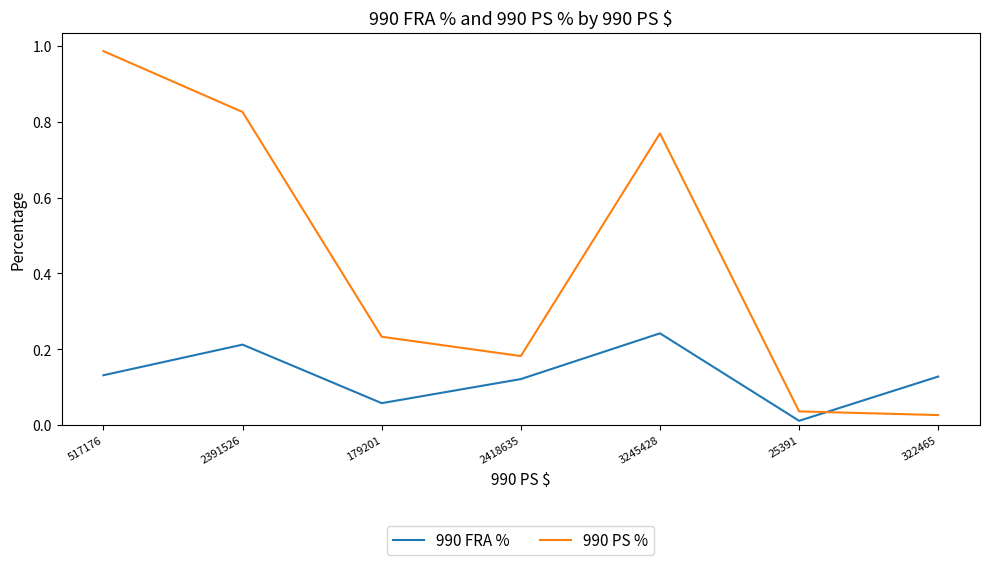

True or false: 990 PS % has a value of 0.1 at 25391.

False